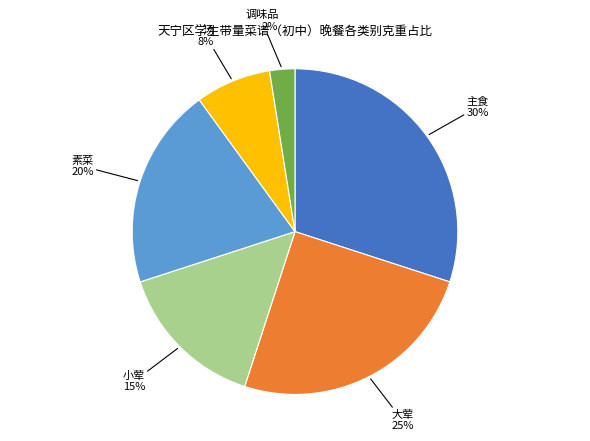

Is there any slice that represents more than half of the pie?

No